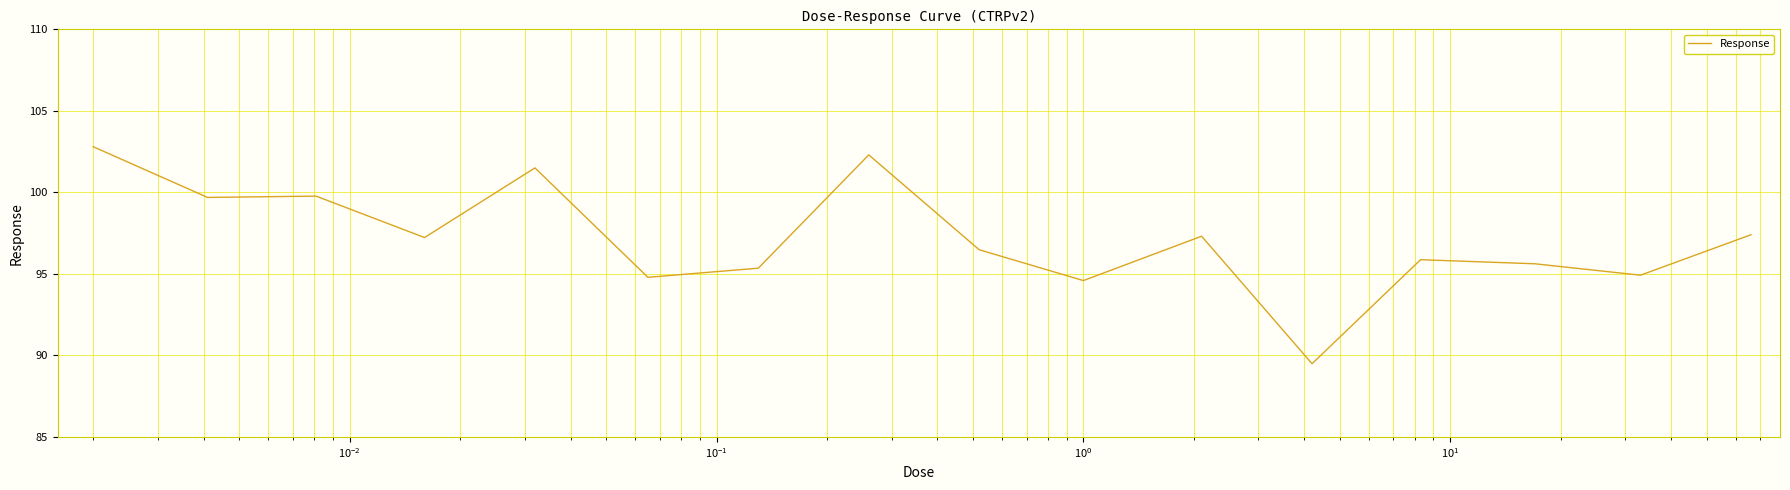

Count the number of data series in this chart.

1